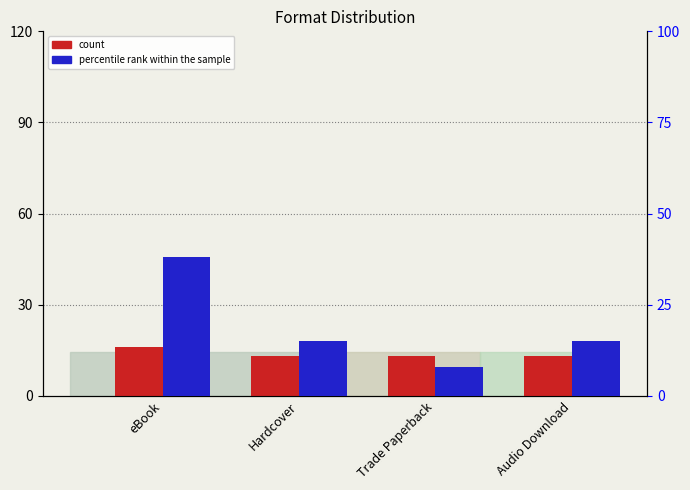

What is the highest value of the count series?

16